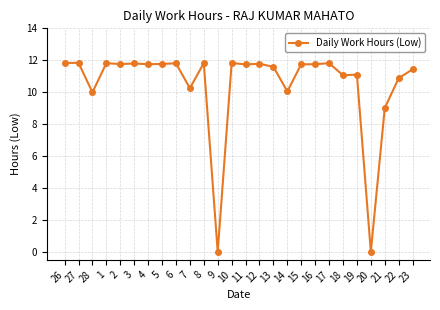

What is the maximum value shown in the chart?

11.8